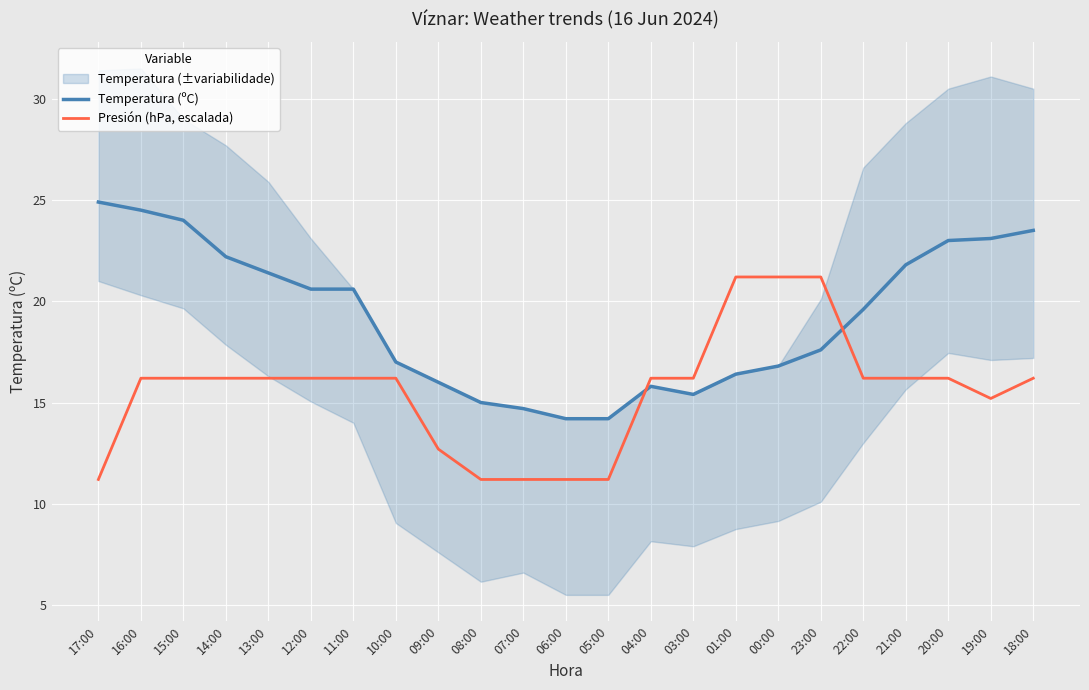

How many values in the Presión (hPa, escalada) series exceed 16?

16